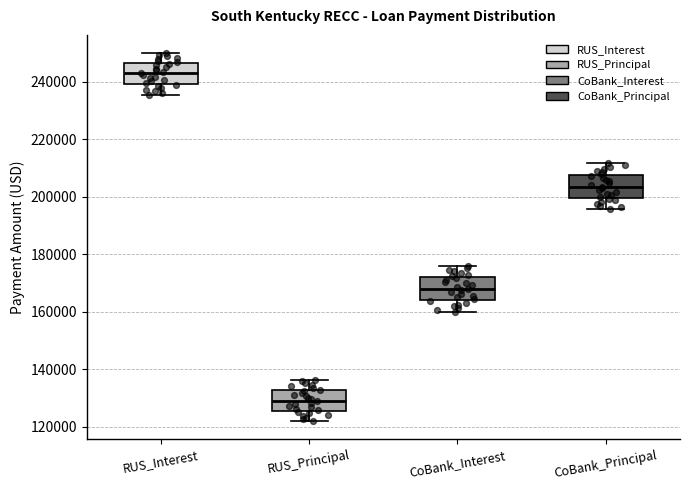

Where is the lower edge of the box for CoBank_Principal on the y-axis? The values are not printed on the chart, so give them approximately, as read against the axis.

200000